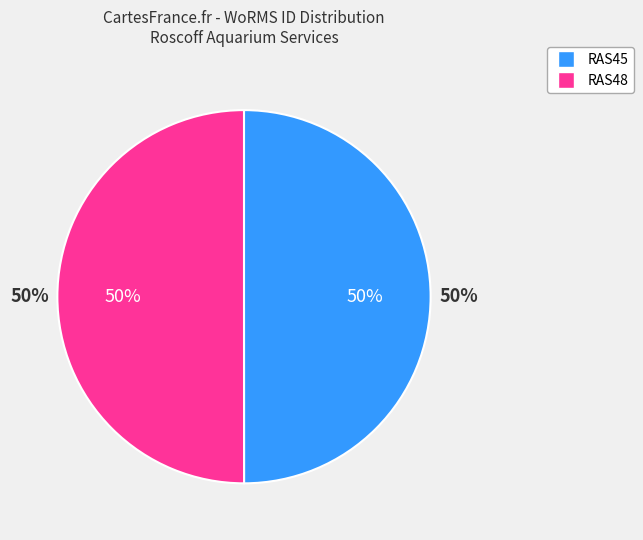

How many segments does this pie chart have?

2